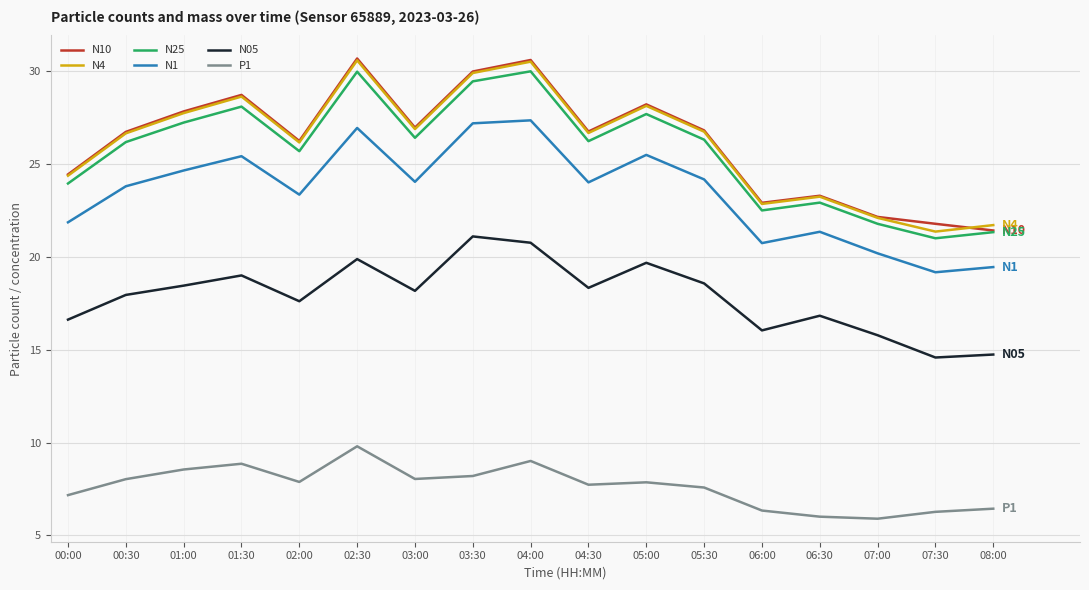

The P1 series shows 8.2 at 03:30. True or false?

True